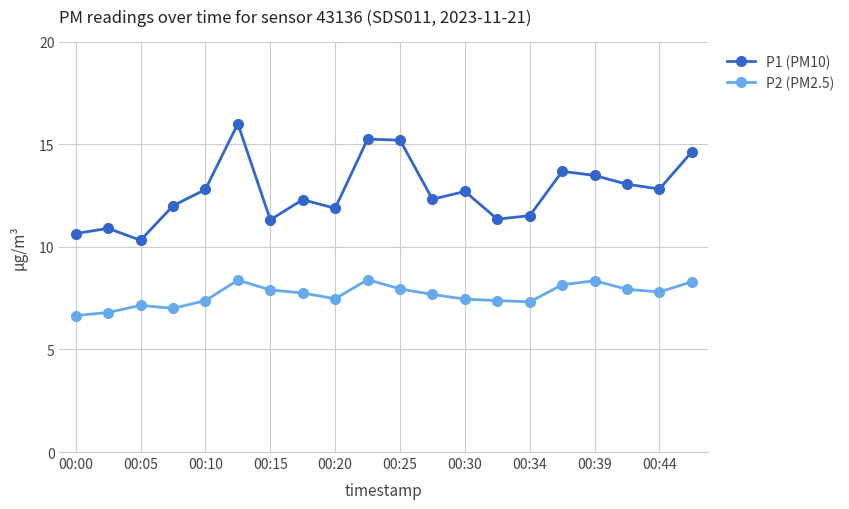

What is the highest value of the P1 (PM10) series?

16.0